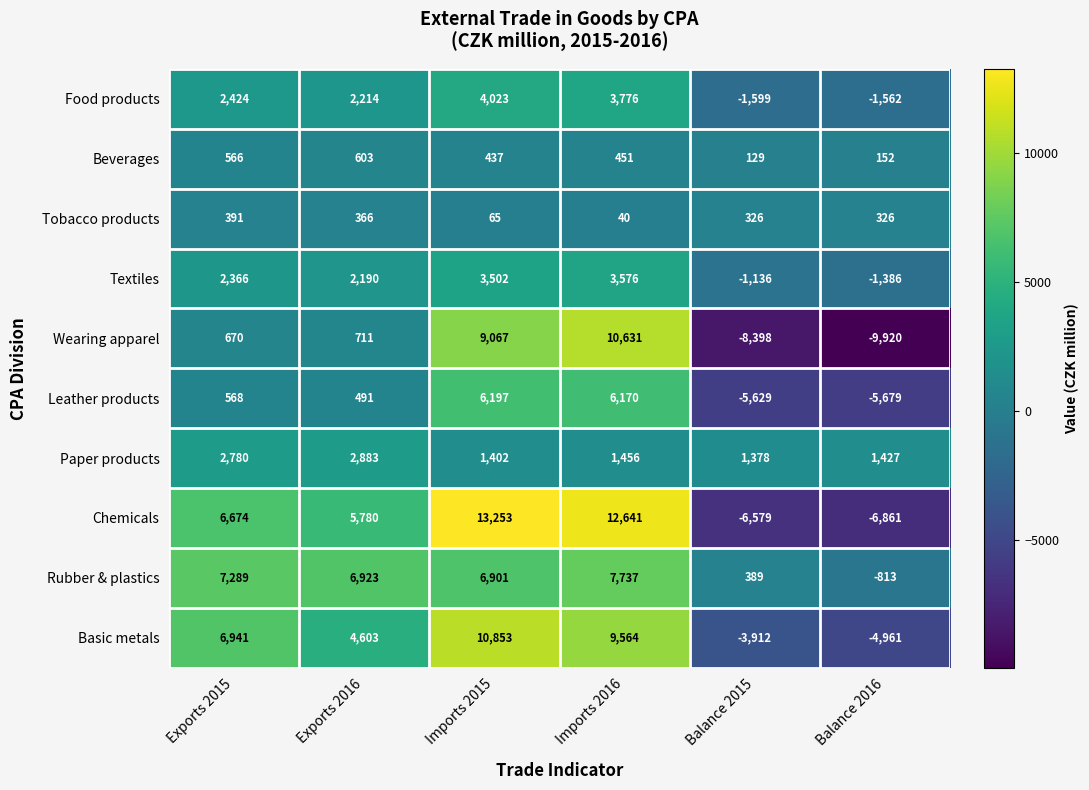

What is the greatest value displayed?

13253